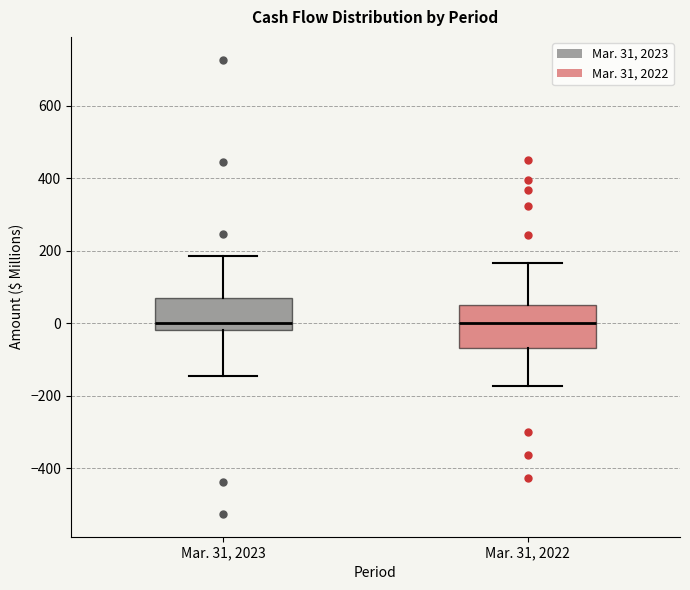

Where does the upper whisker of the box for Mar. 31, 2023 end on the y-axis? The values are not printed on the chart, so give them approximately, as read against the axis.

180